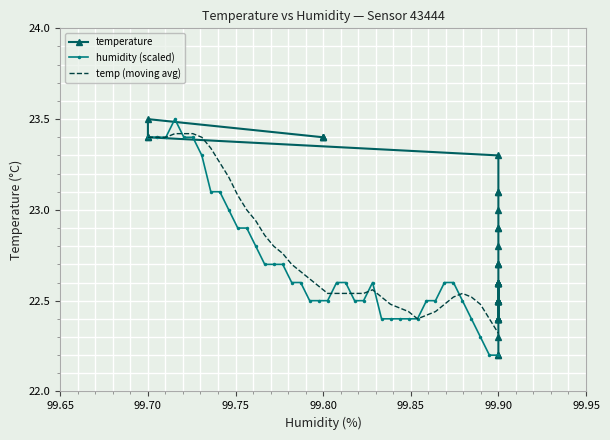

What is the lowest value of the temp (moving avg) series?

22.3